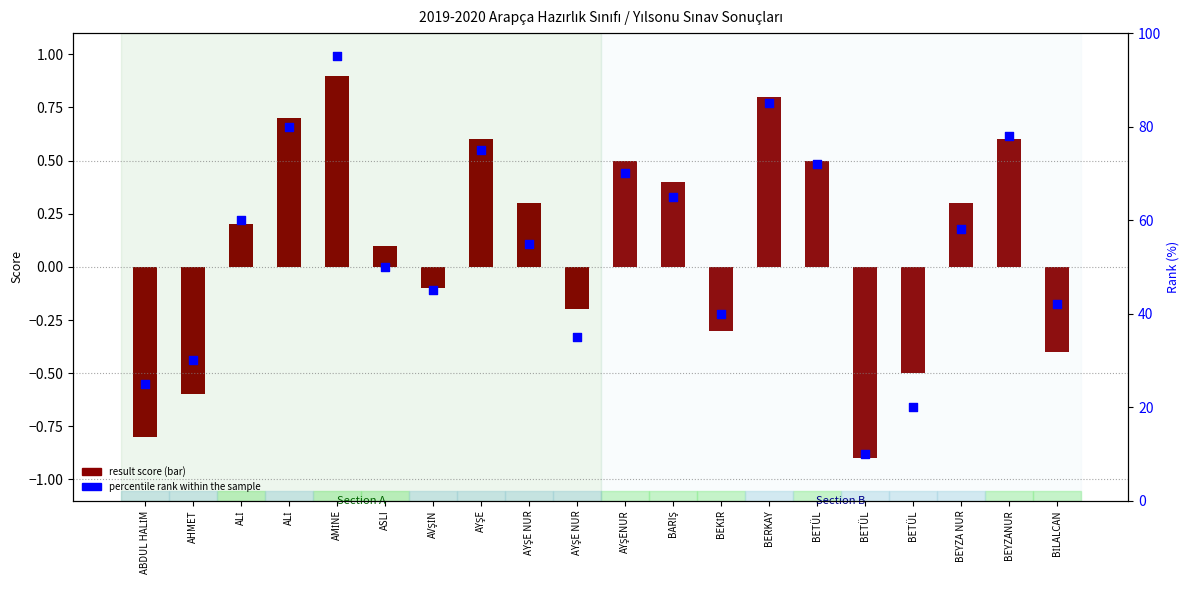

What is the total value across all series at BEYZANUR?

78.6